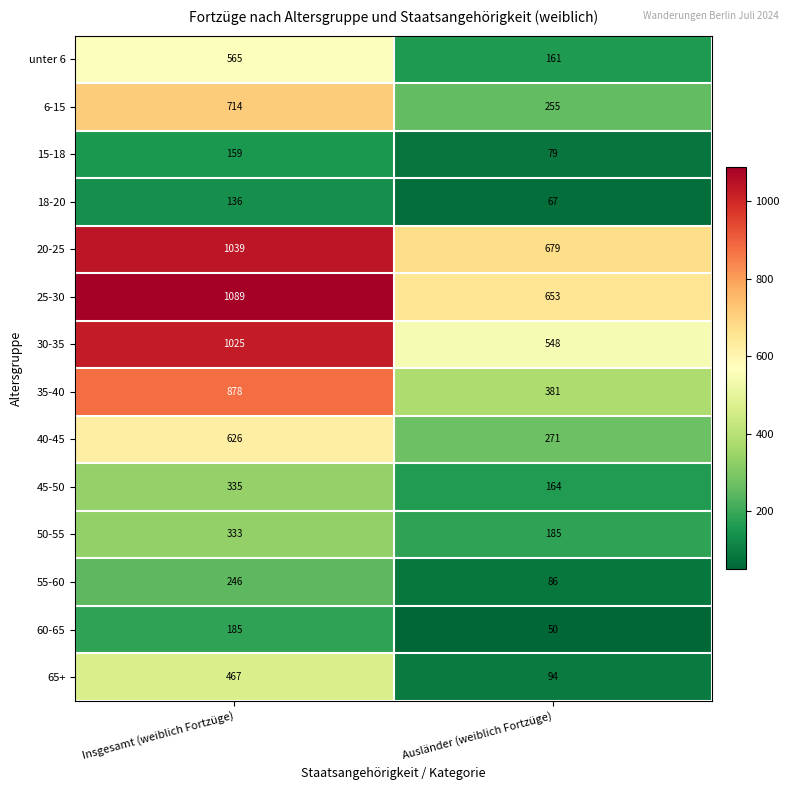

What is the spread (max minus min) of values at Ausländer (weiblich Fortzüge)?

629